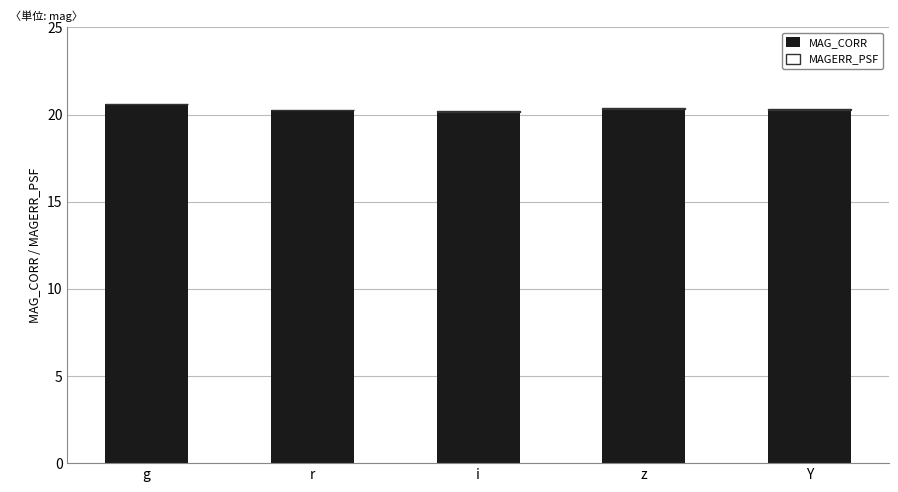

True or false: MAG_CORR has a value of 20.2 at Y.

True